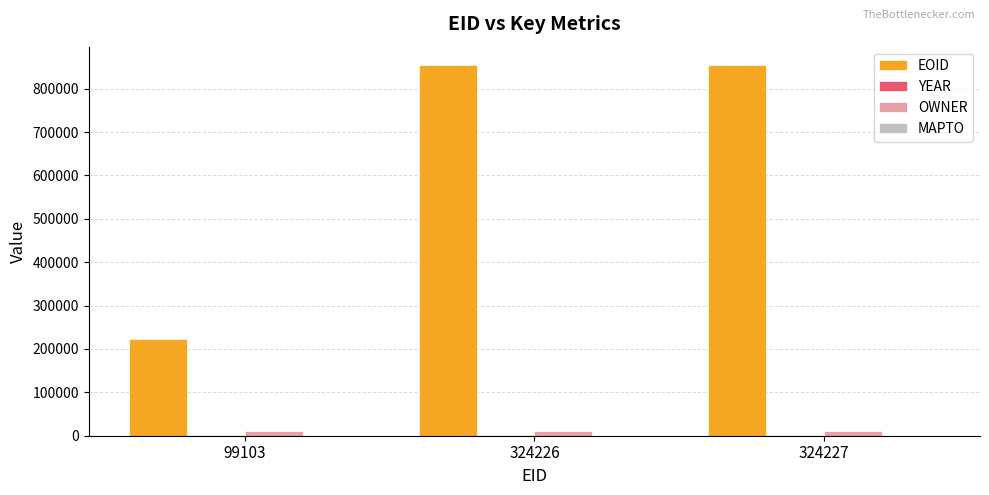

Which series has the largest total across all categories?

EOID